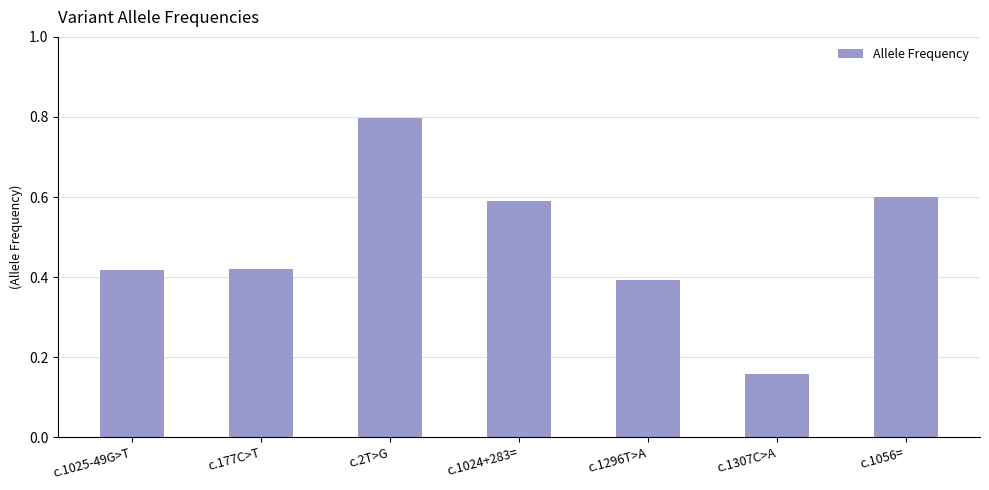

Is it true that the value at c.1024+283= is 0.6?

True